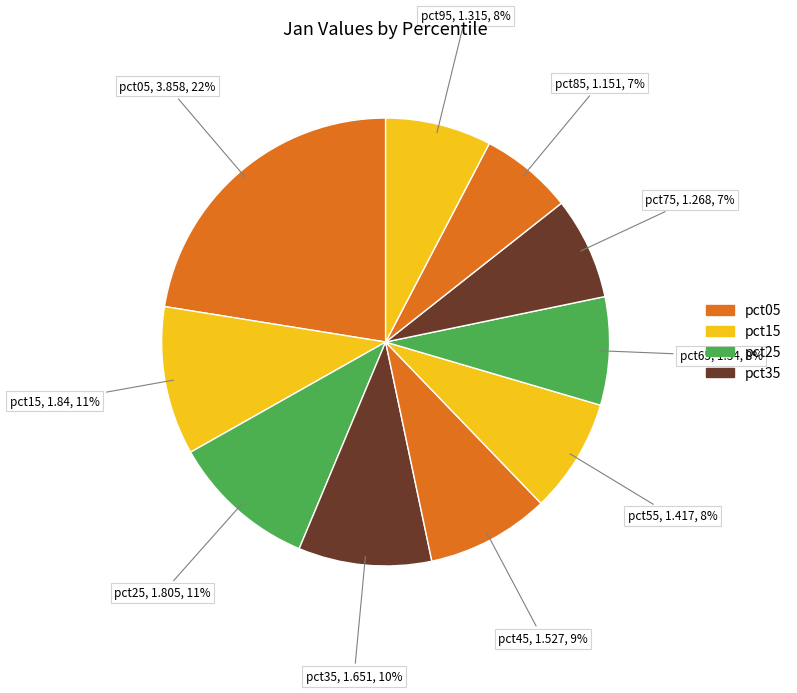

Count the number of slices in the pie.

10